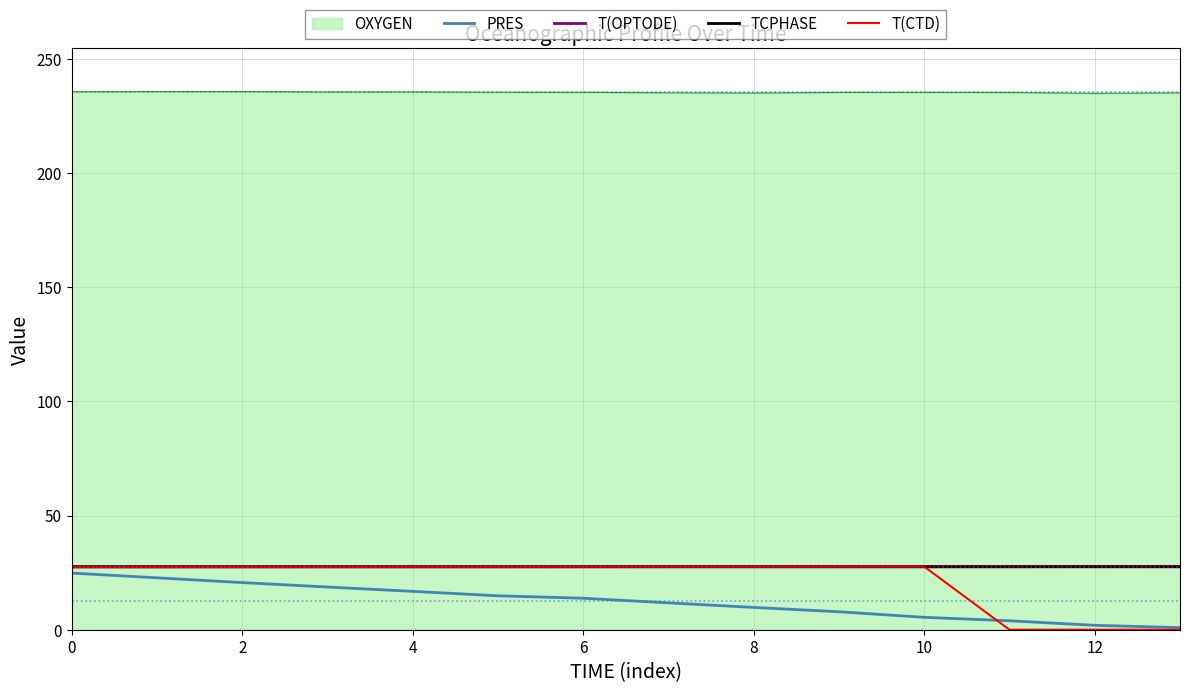

True or false: PRES and TCPHASE cross at least once.

False